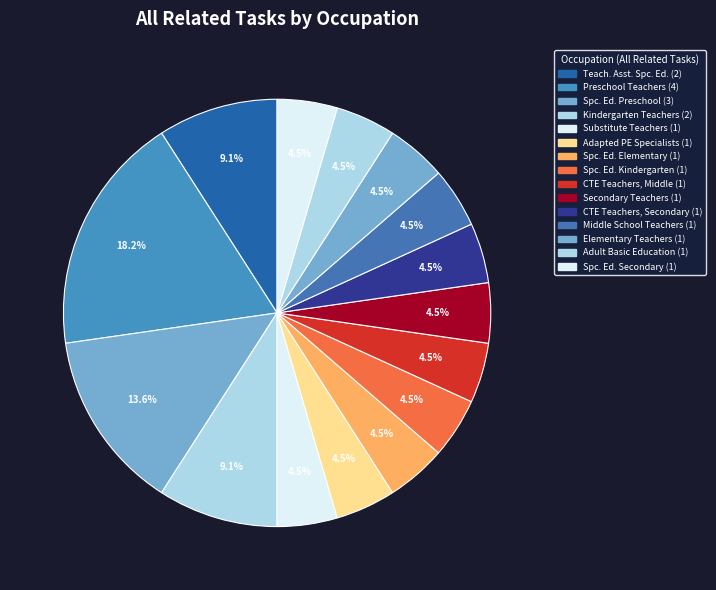

Is there a majority slice in this chart?

No